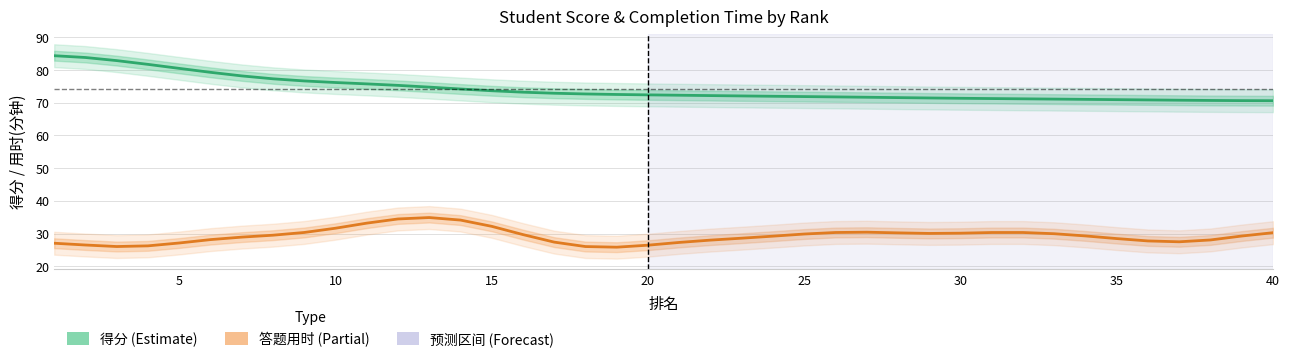

What is the change in value from 6 to 35?

-8.4